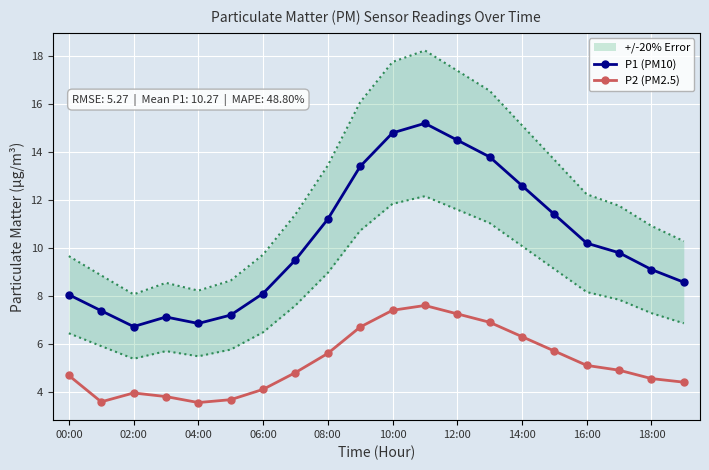

The P1 (PM10) series shows 8.1 at 06:00. True or false?

True